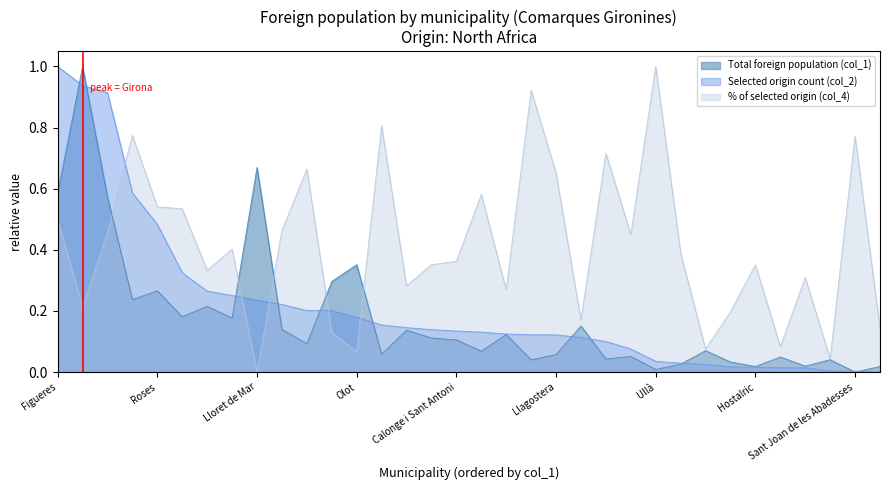

What is the difference between the % of selected origin (col_4) values at Santa Cristina d'Aro and Sant Pere Pescador?

0.2